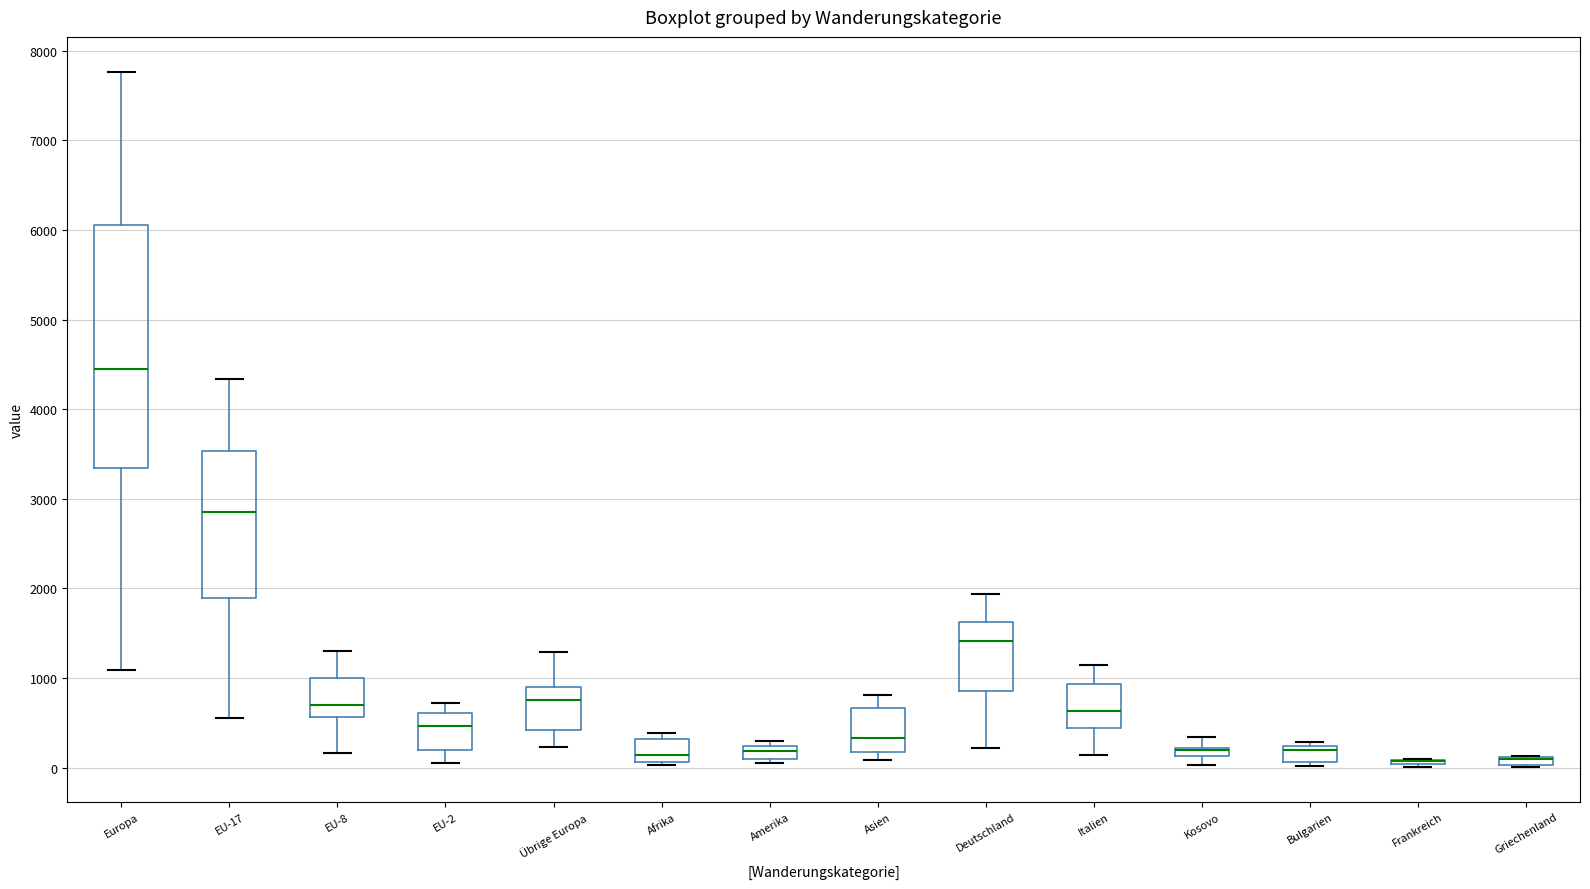

Where is the upper edge of the box for Bulgarien on the y-axis? The values are not printed on the chart, so give them approximately, as read against the axis.

200